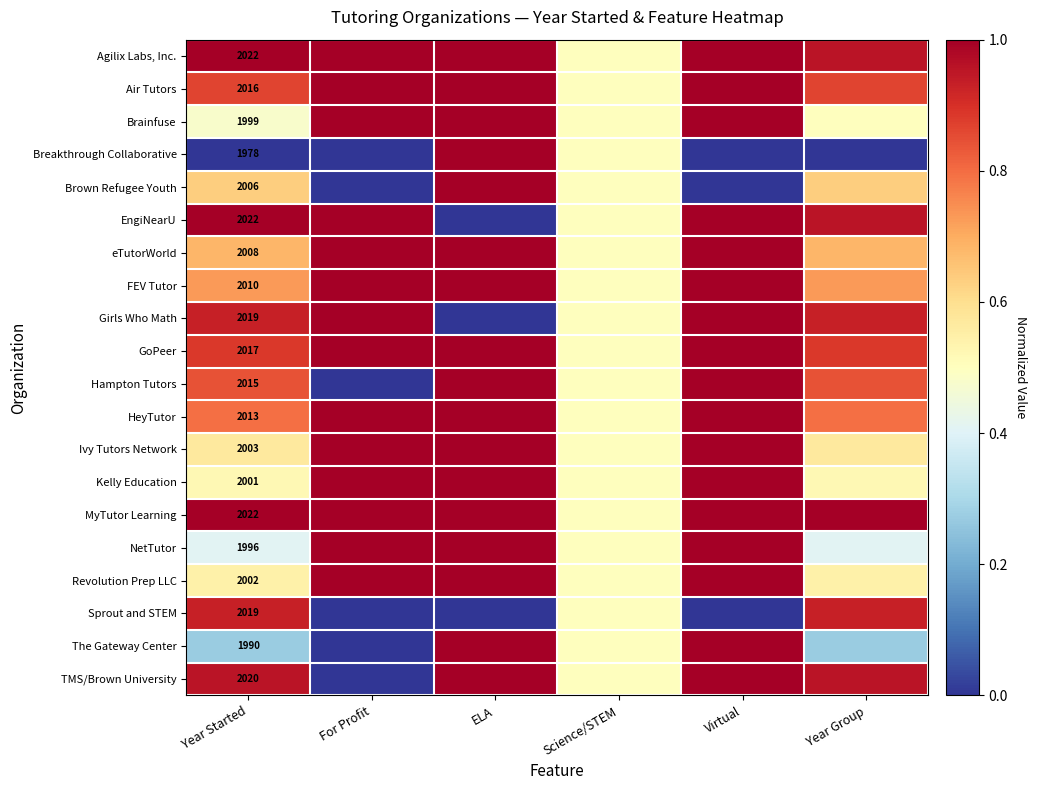

What is the highest value of the Brown Refugee Youth series?

1.0